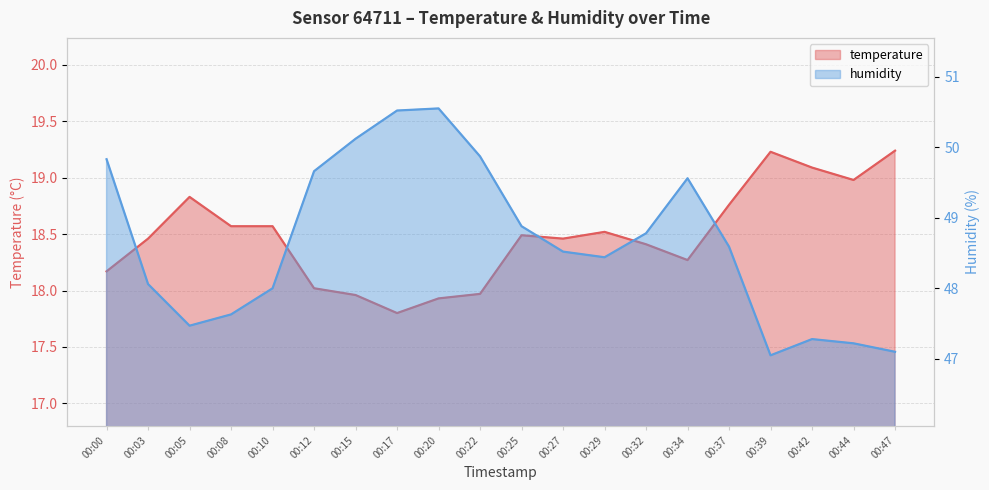

Reading right to left, what are all the values shown in this chart?

temperature: 00:47=19.2	00:44=19.0	00:42=19.1	00:39=19.2	00:37=18.8	00:34=18.3	00:32=18.4	00:29=18.5	00:27=18.5	00:25=18.5	00:22=18.0	00:20=17.9	00:17=17.8	00:15=18.0	00:12=18.0	00:10=18.6	00:08=18.6	00:05=18.8	00:03=18.5	00:00=18.2
humidity: 00:47=47.1	00:44=47.2	00:42=47.3	00:39=47.0	00:37=48.6	00:34=49.6	00:32=48.8	00:29=48.4	00:27=48.5	00:25=48.9	00:22=49.9	00:20=50.5	00:17=50.5	00:15=50.1	00:12=49.7	00:10=48.0	00:08=47.6	00:05=47.5	00:03=48.1	00:00=49.8